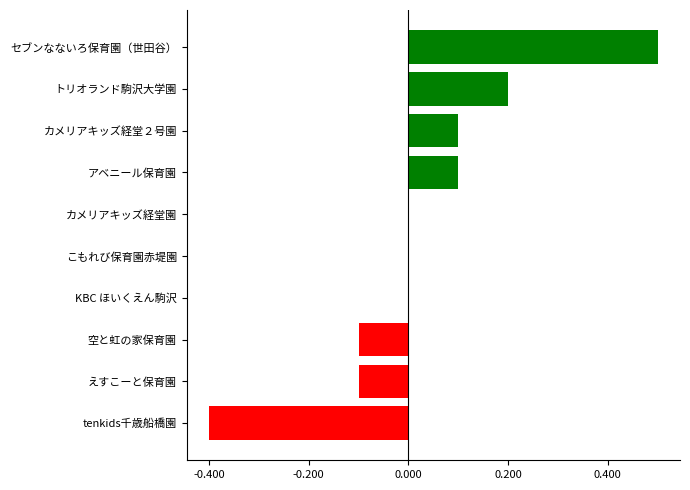

How many values are between 0 and 1?

7